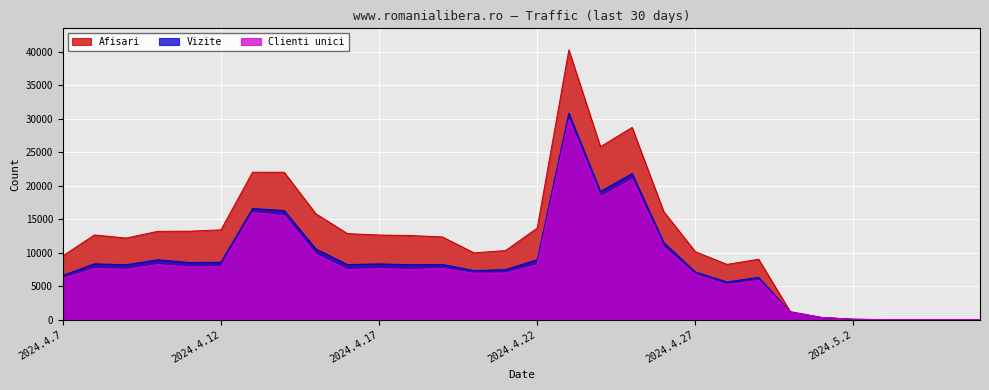

True or false: Afisari and Clienti unici intersect in this chart.

False